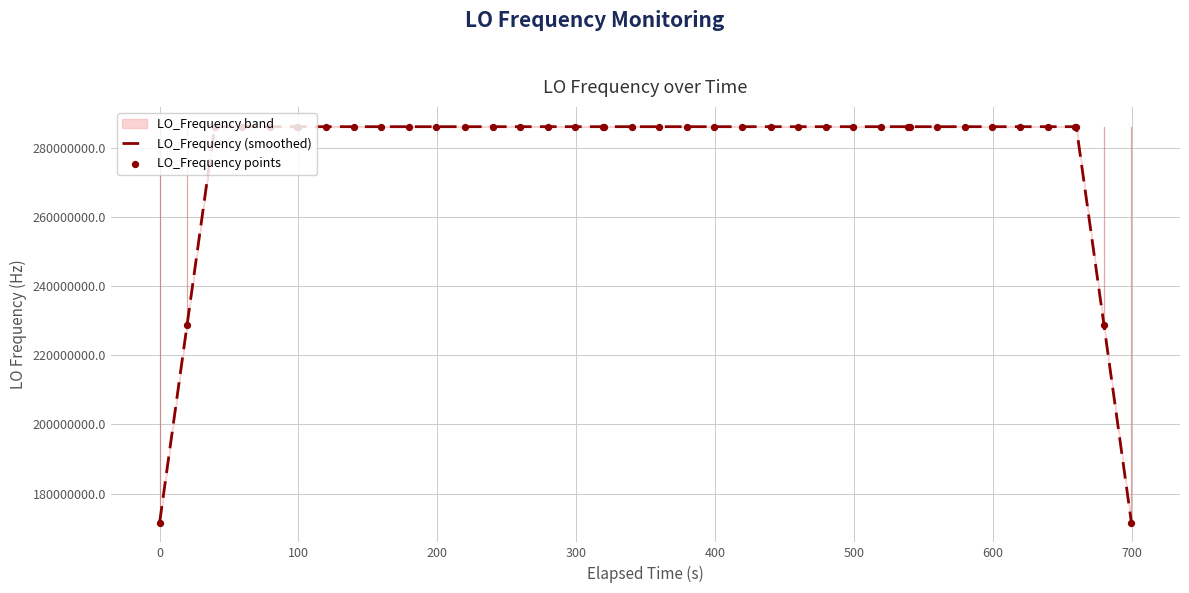

Which series contains the lowest Y value?

LO_Frequency (smoothed)